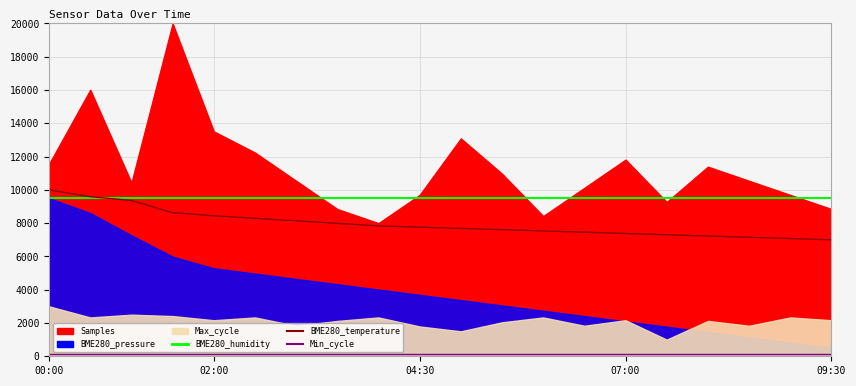

What is the difference between the BME280_temperature values at 15 and 8?

531.6